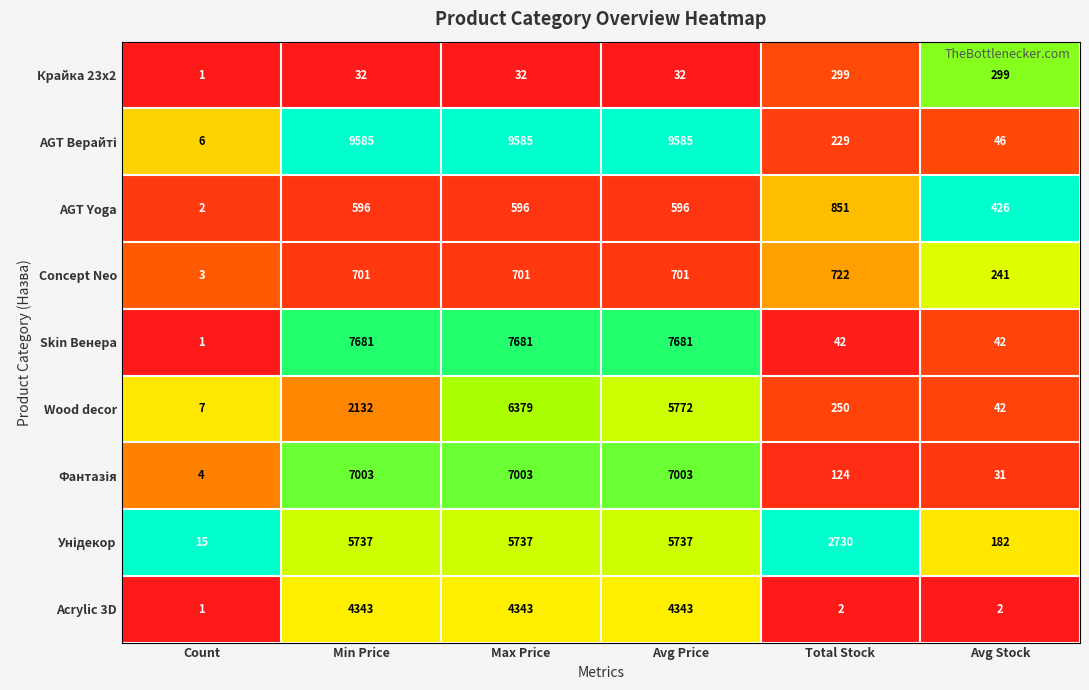

Is the value of Skin Венера at Max Price greater than the value of Крайка 23x2 at Max Price?

Yes